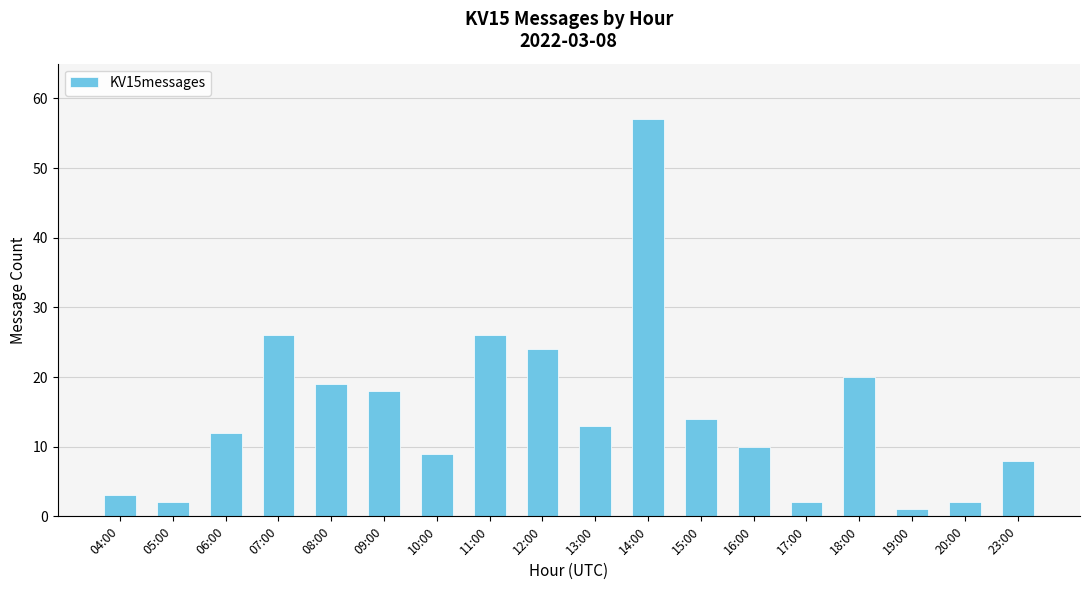

True or false: the data shows 25 at 15:00.

False